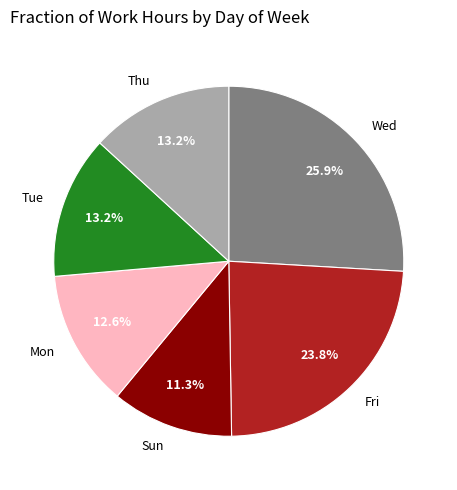

To the nearest percent, what portion does Wed represent?

26%